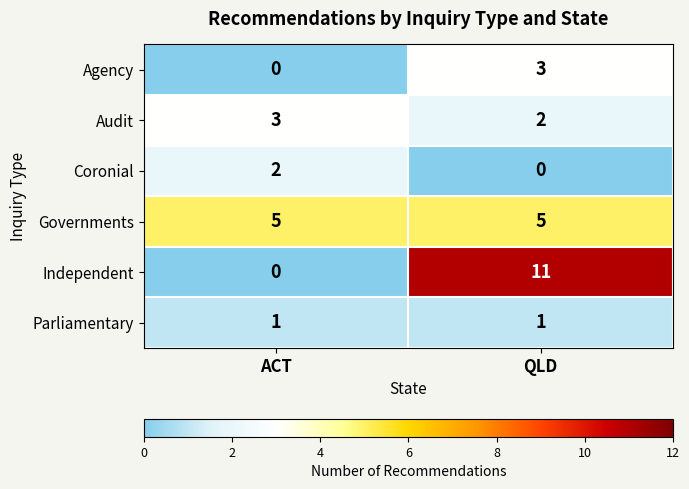

Which series has the largest range (max minus min)?

Independent